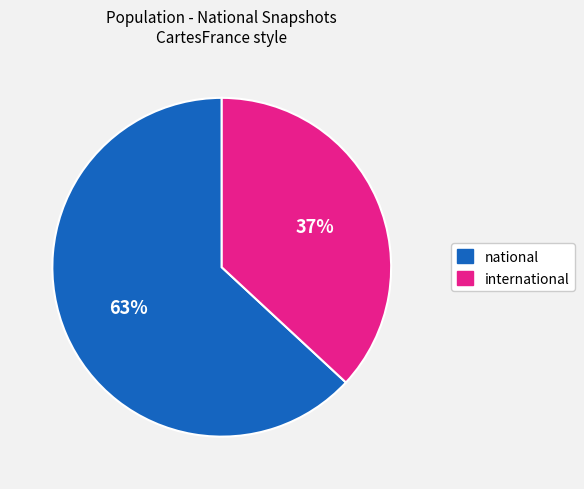

Does any single category account for the majority?

Yes